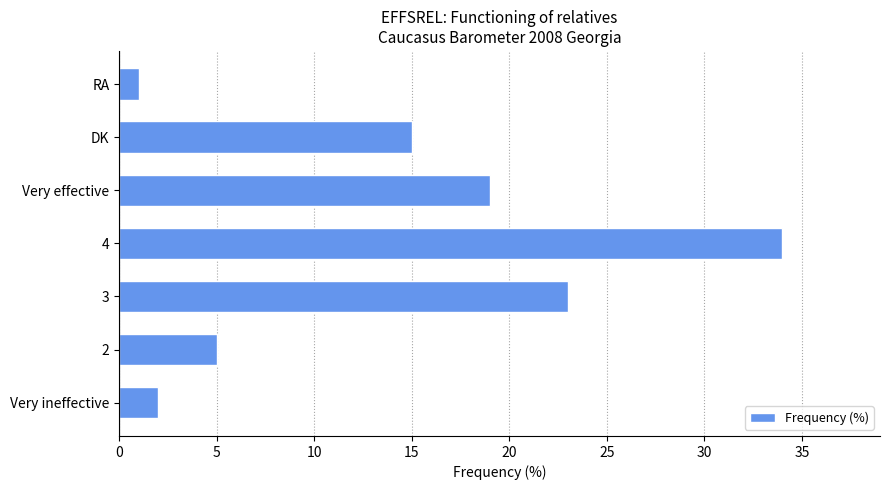

Rank the categories by value from lowest to highest.

RA, Very ineffective, 2, DK, Very effective, 3, 4